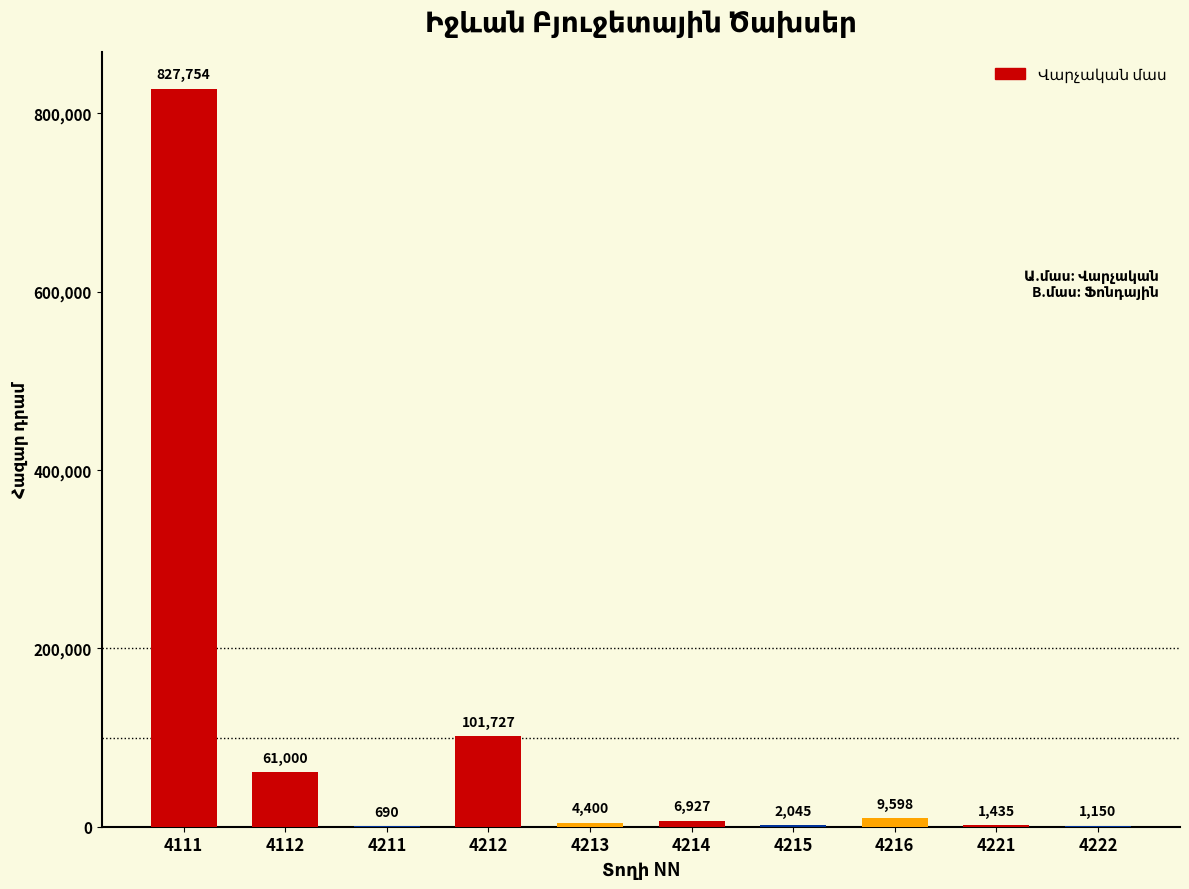

Is it true that the value at 4112 is 61000.0?

True